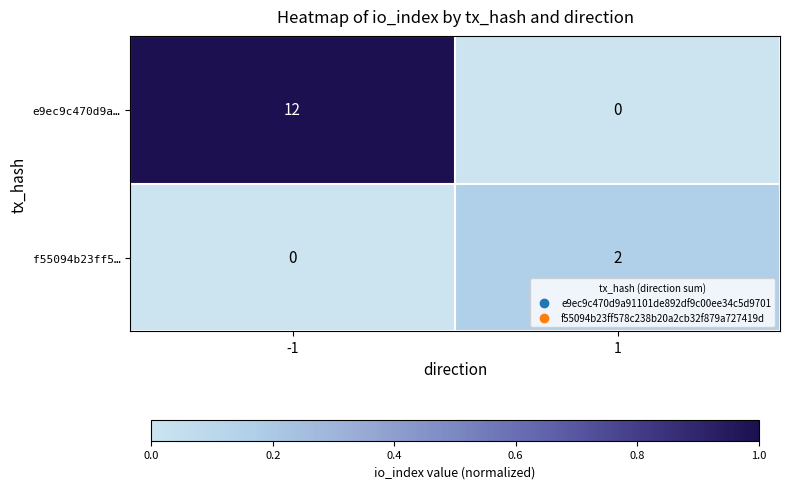

What is the sum of the e9ec9c470d9a… values at 1 and -1?

12